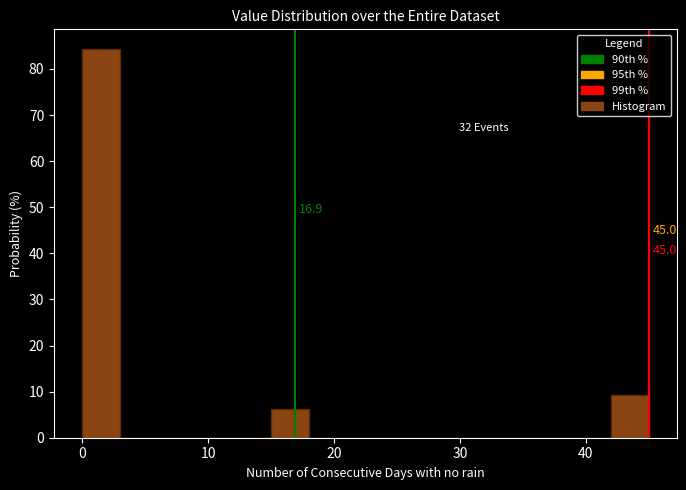

Read against the x-axis, roughly where is the centre of the tallest bar?

2